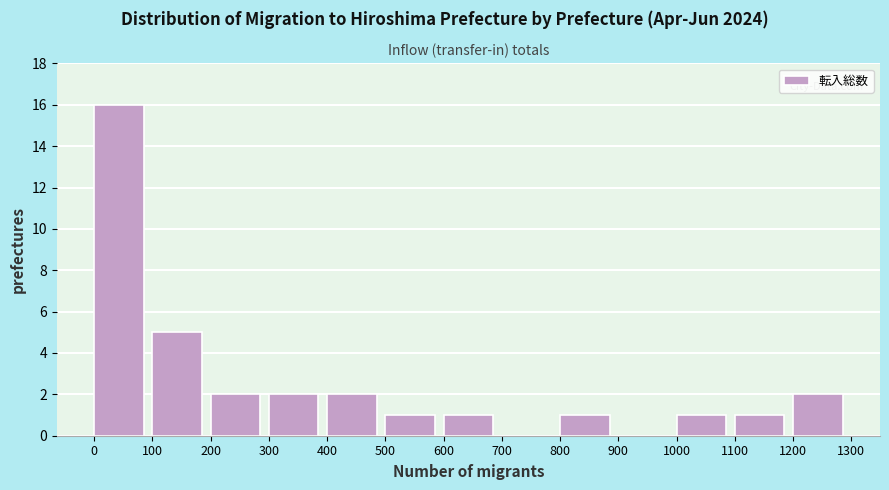

Reading left to right, transcribe this chart: for each bar, give the range it covers on the x-axis and its height. The values are not printed on the chart, so give them approximately, as read against the axis.

0 to 100: 16
100 to 200: 5
200 to 300: 2
300 to 400: 2
400 to 500: 2
500 to 600: 1
600 to 700: 1
700 to 800: 0
800 to 900: 1
900 to 1000: 0
1000 to 1100: 1
1100 to 1200: 1
1200 to 1300: 2